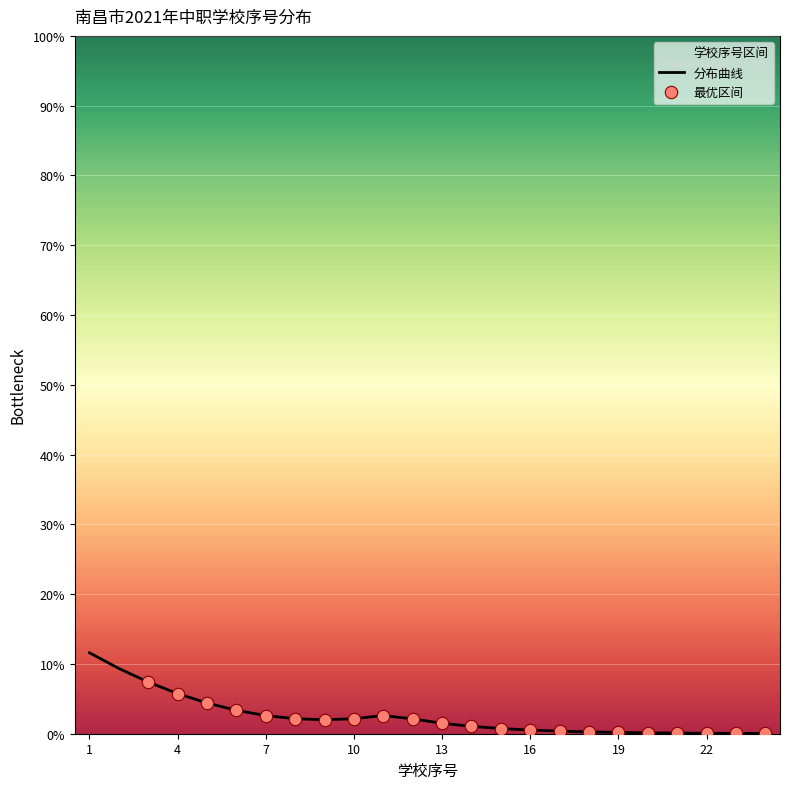

What is the greatest value displayed?

11.6